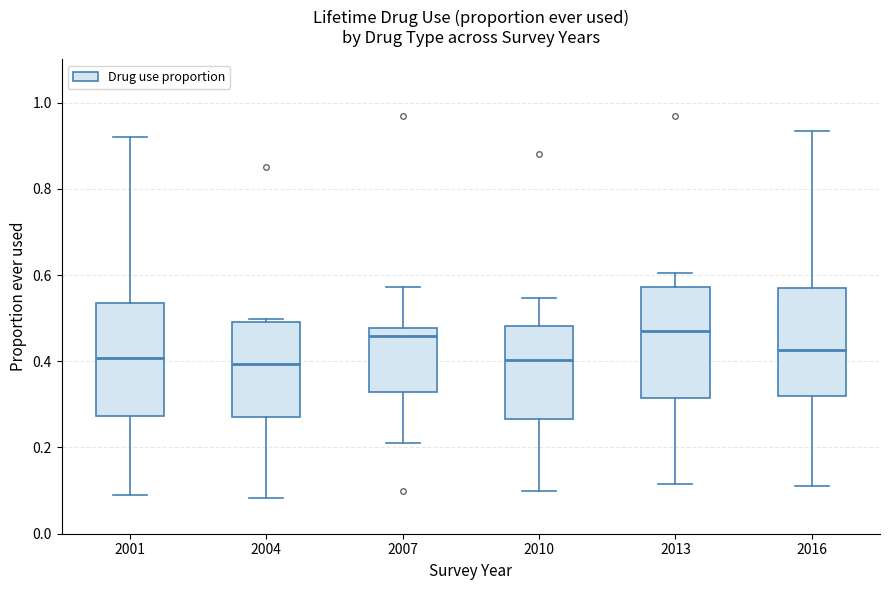

Reading left to right, transcribe this box plot: for each box, give where its median line is, the range the box spans, and where its two whiskers end, as read against the y-axis. The values are not printed on the chart, so give them approximately, as read against the axis.

2001: median 0.40, box 0.28 to 0.54, whiskers 0.10 to 0.92
2004: median 0.40, box 0.26 to 0.50, whiskers 0.08 to 0.50 (just above the box's upper edge)
2007: median 0.46, box 0.32 to 0.48, whiskers 0.20 to 0.58
2010: median 0.40, box 0.26 to 0.48, whiskers 0.10 to 0.54
2013: median 0.48, box 0.32 to 0.58, whiskers 0.12 to 0.60
2016: median 0.42, box 0.32 to 0.56, whiskers 0.12 to 0.94